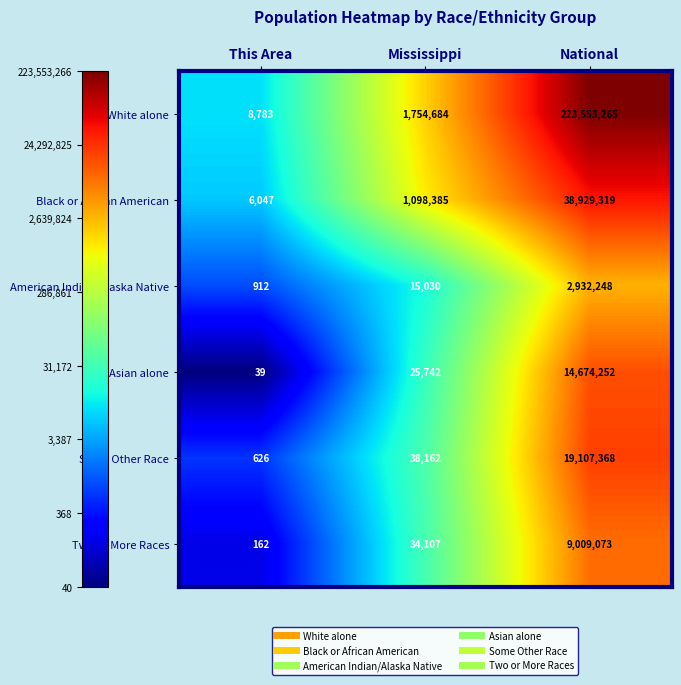

At which category does the chart reach its minimum across all series?

This Area